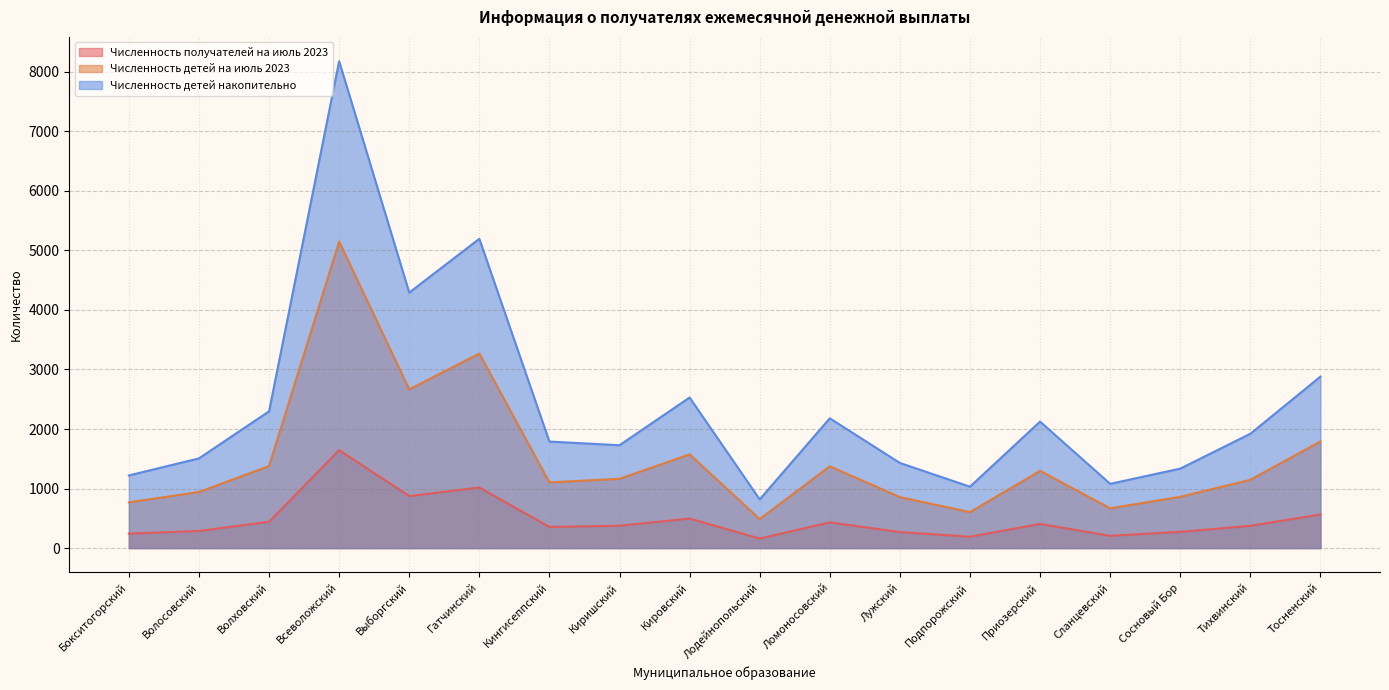

What is the difference between the highest and lowest values at Выборгский?

3419